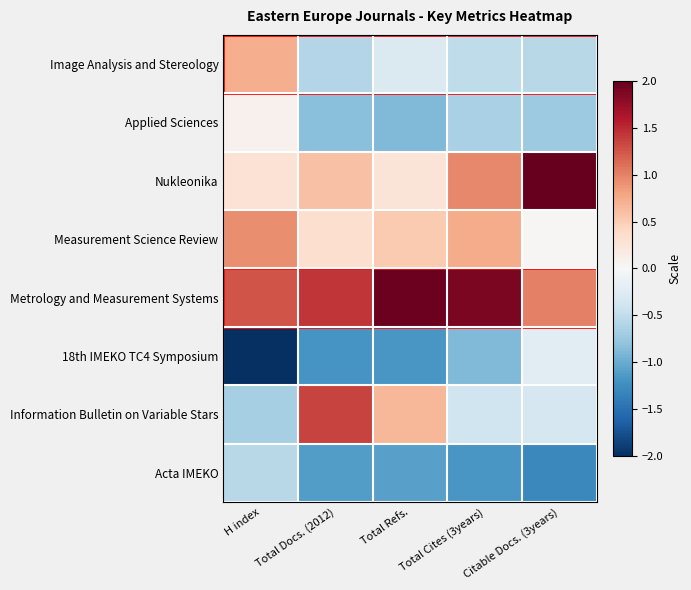

At how many categories does at least one series exceed 1?

5